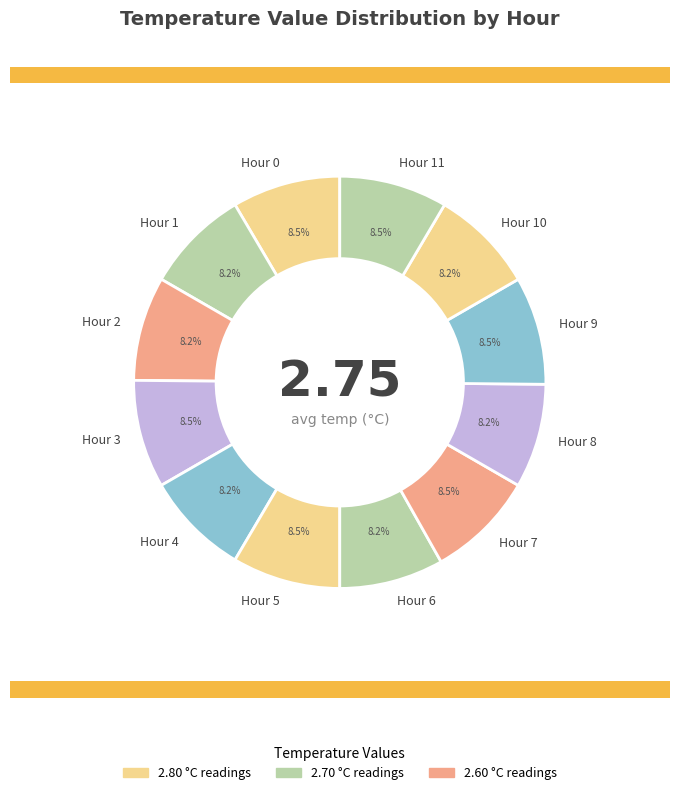

Does any single category account for the majority?

No